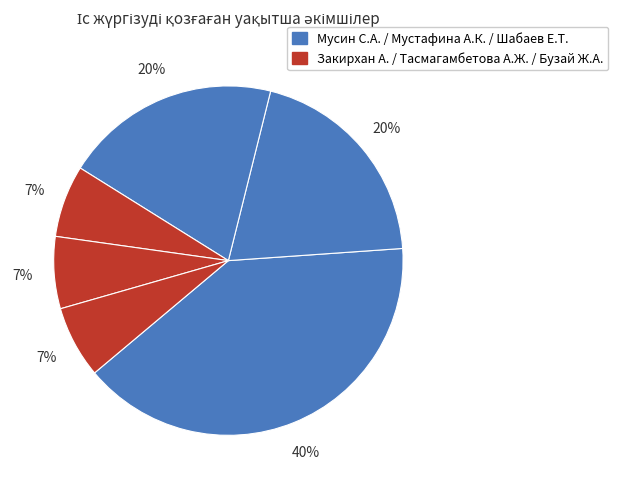

Count the number of slices in the pie.

6